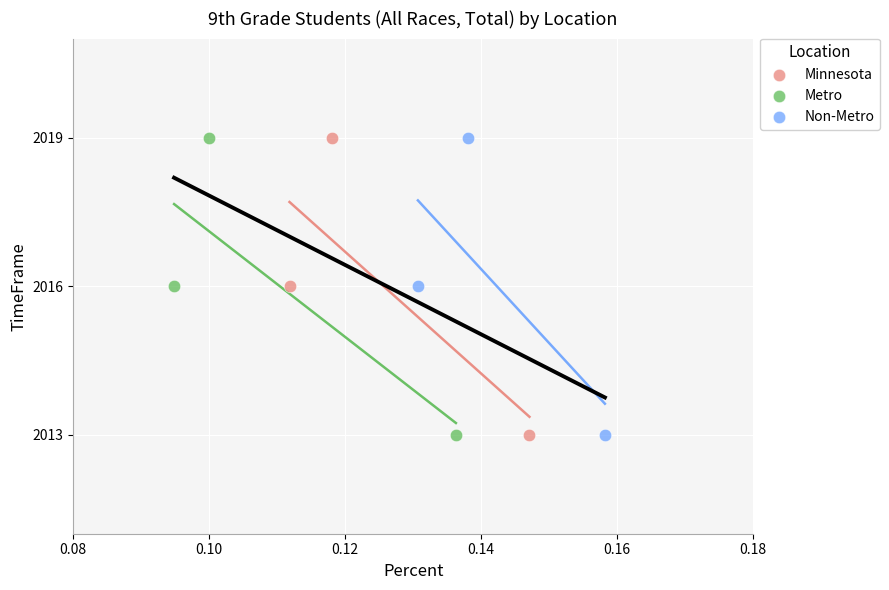

What are all the series names shown in the legend?

Minnesota, Metro, Non-Metro